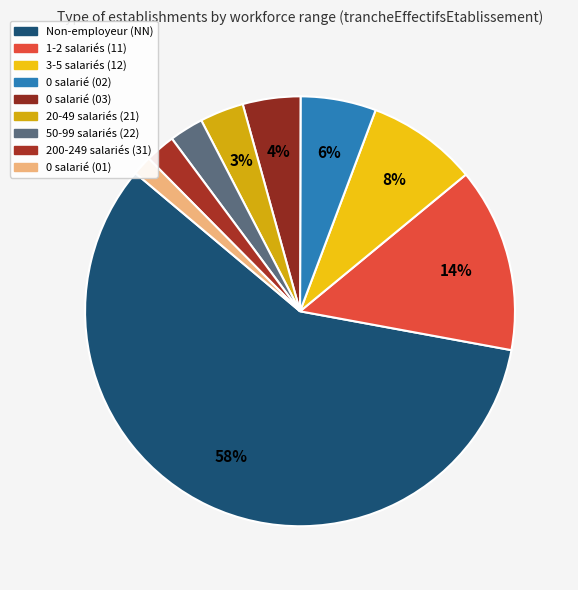

Count the number of slices in the pie.

9